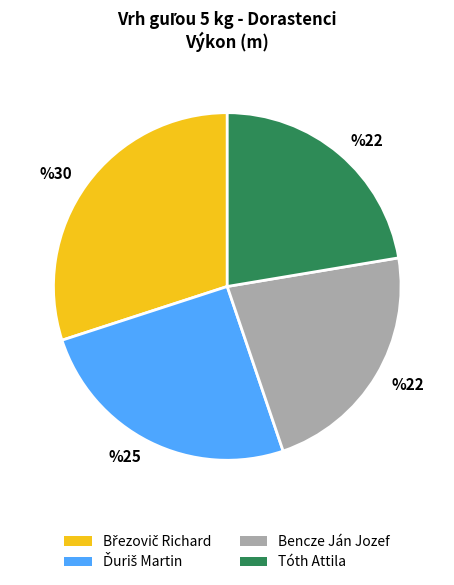

Does Tóth Attila account for over 50% of the chart?

No